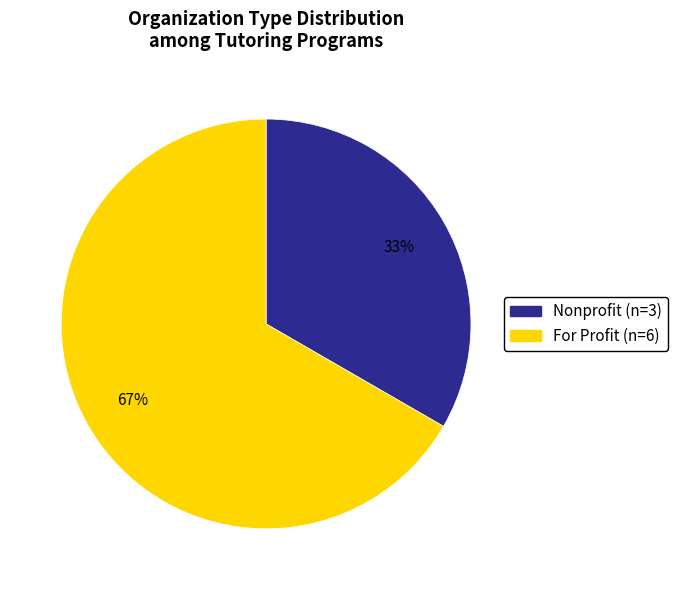

Is there any slice that represents more than half of the pie?

Yes